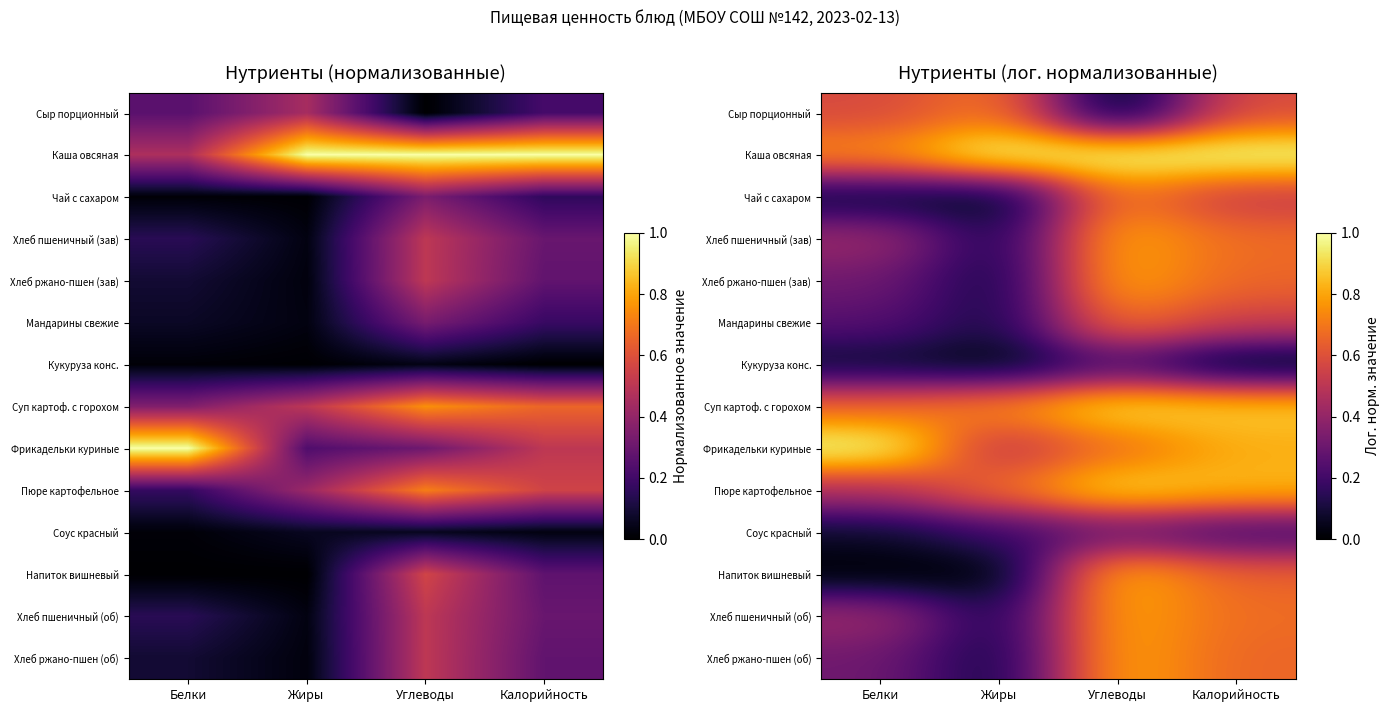

The Каша овсяная series shows 1.0 at Калорийность. True or false?

True